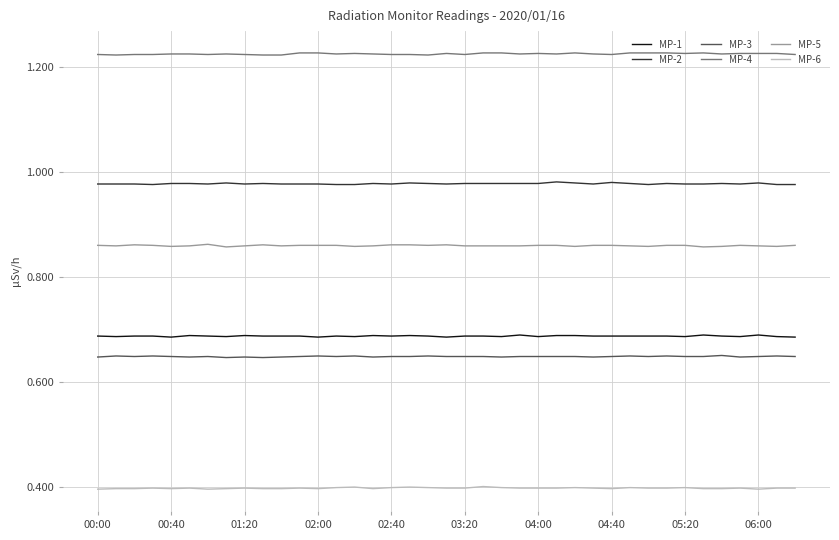

True or false: MP-1 and MP-5 intersect in this chart.

False